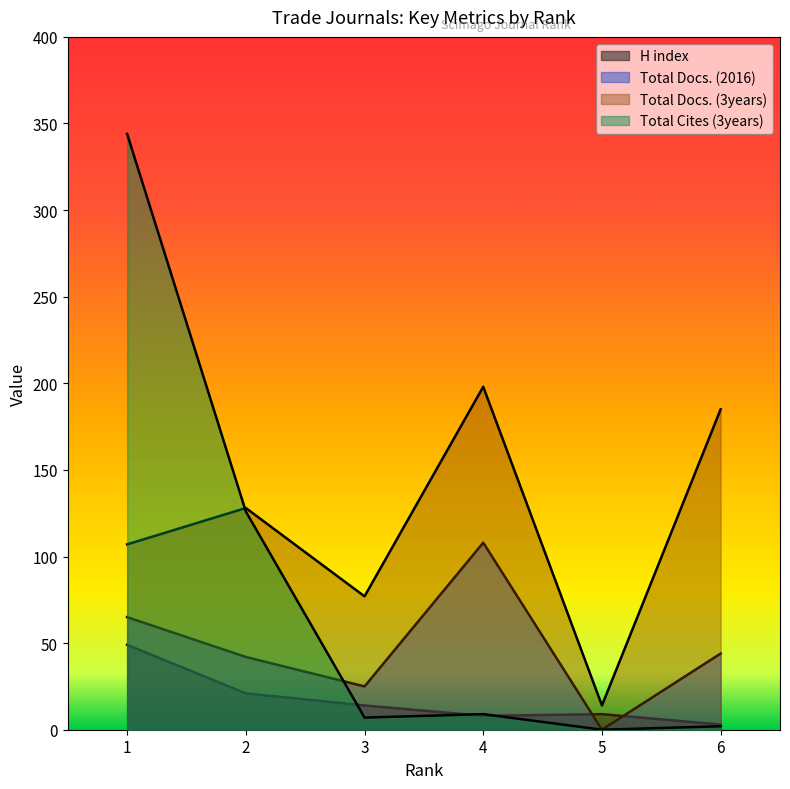

Does the chart display data point markers on the line(s)?

No